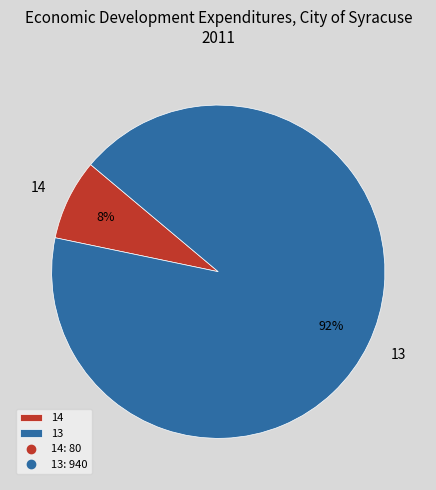

Is 14 the majority of the pie?

No